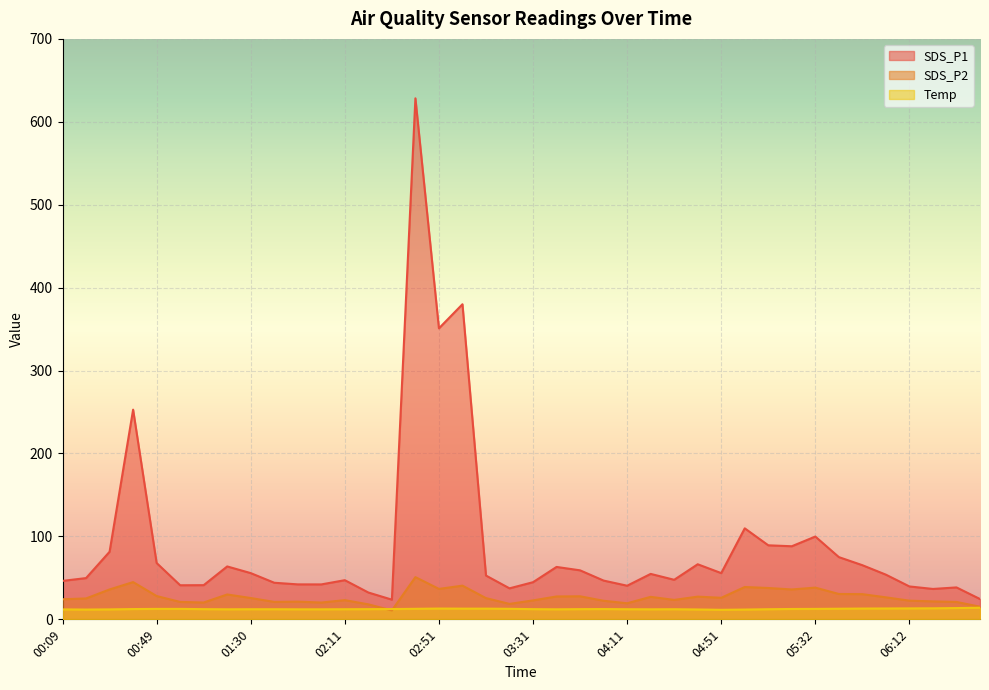

What is the label of the 13th point from the right?

04:41